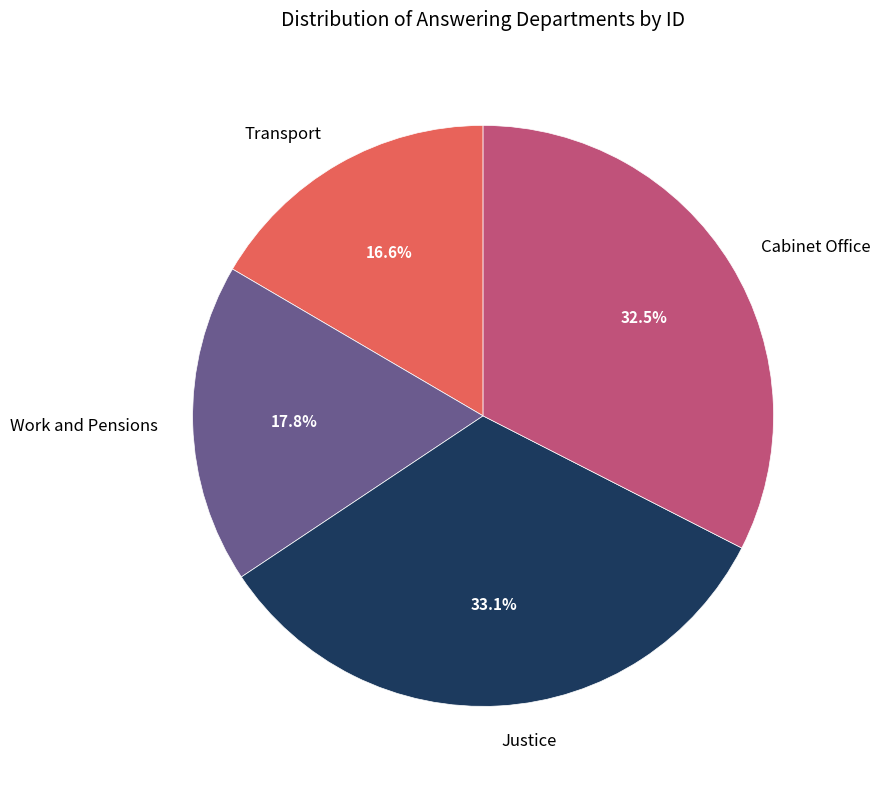

Combined, do Work and Pensions and Transport account for over 50%?

No